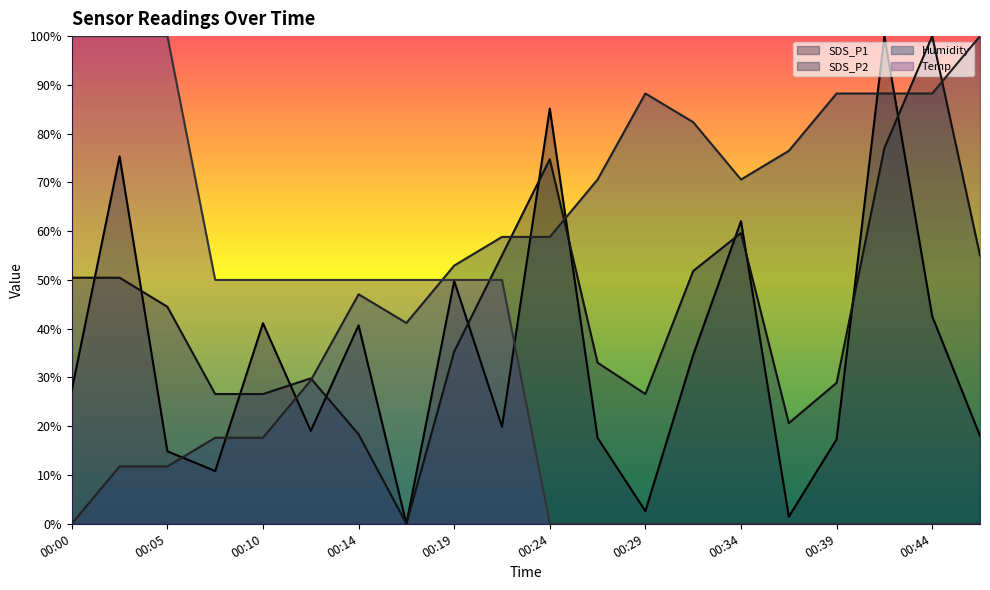

Where do Temp and SDS_P2 first cross each other?

00:19 and 00:22